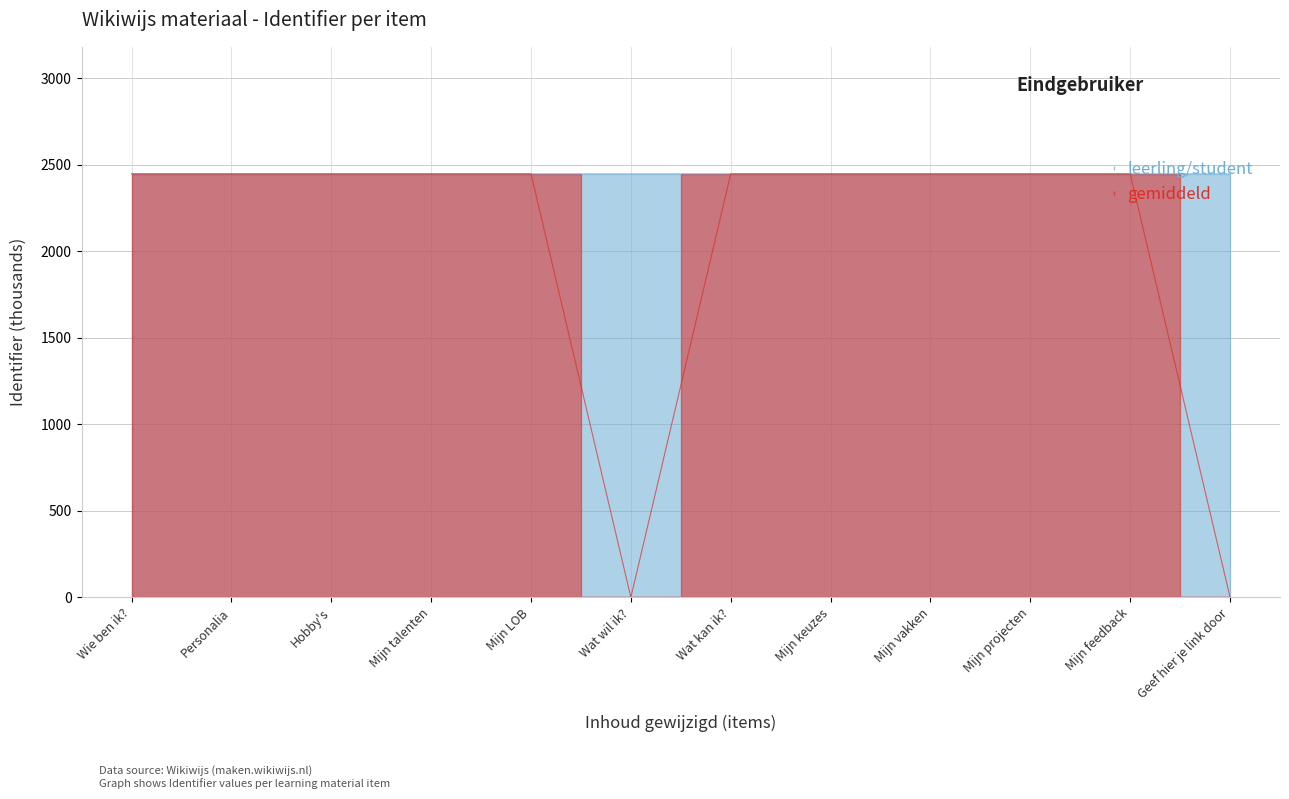

True or false: gemiddeld and leerling/student intersect in this chart.

False